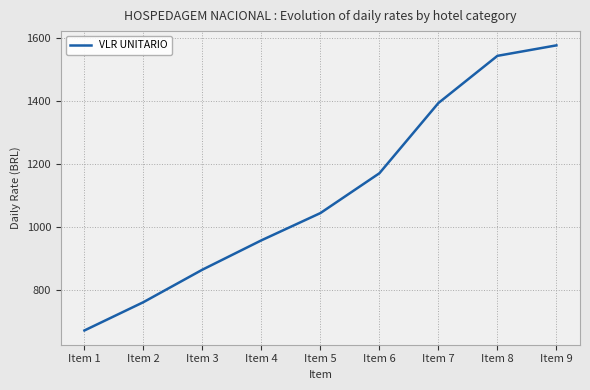

What is the greatest value displayed?

1576.7